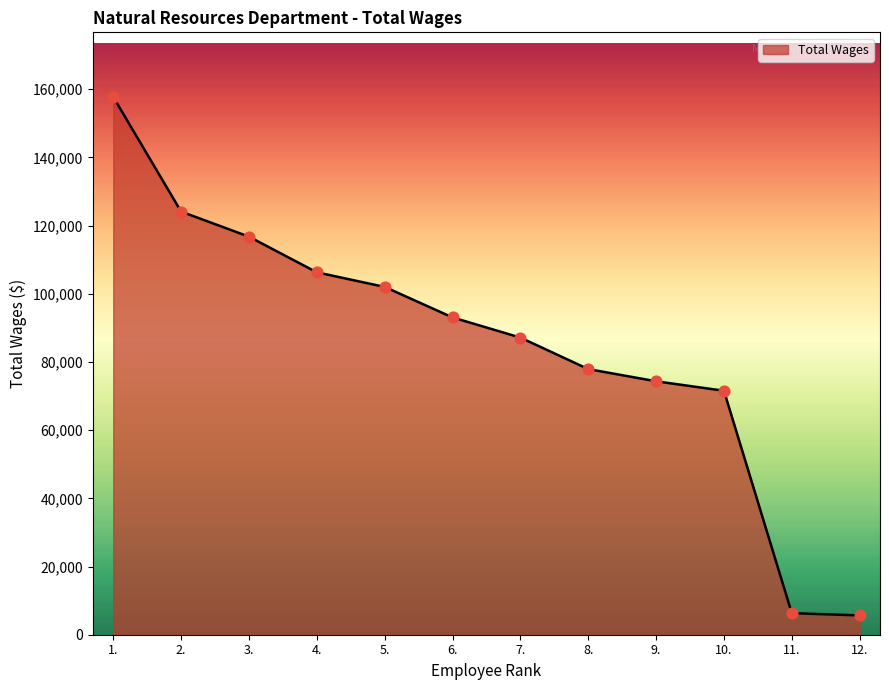

What is the change in value from 7. to 9.?

-12815